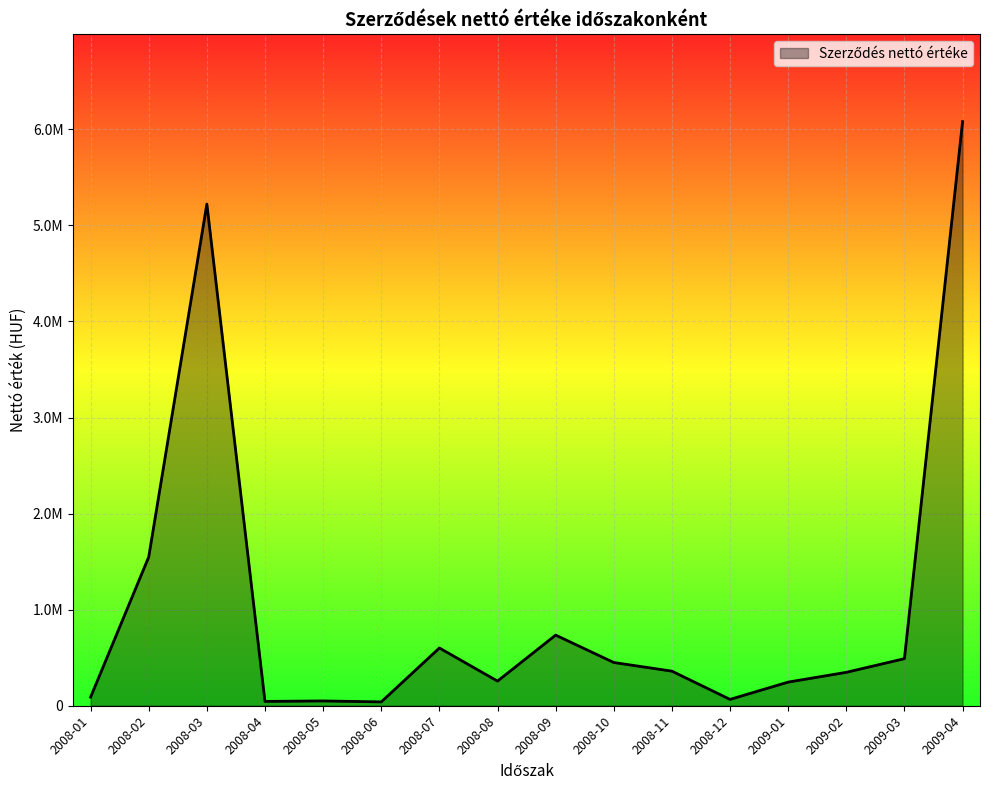

Is it true that the value at 2008-06 is 40000?

True